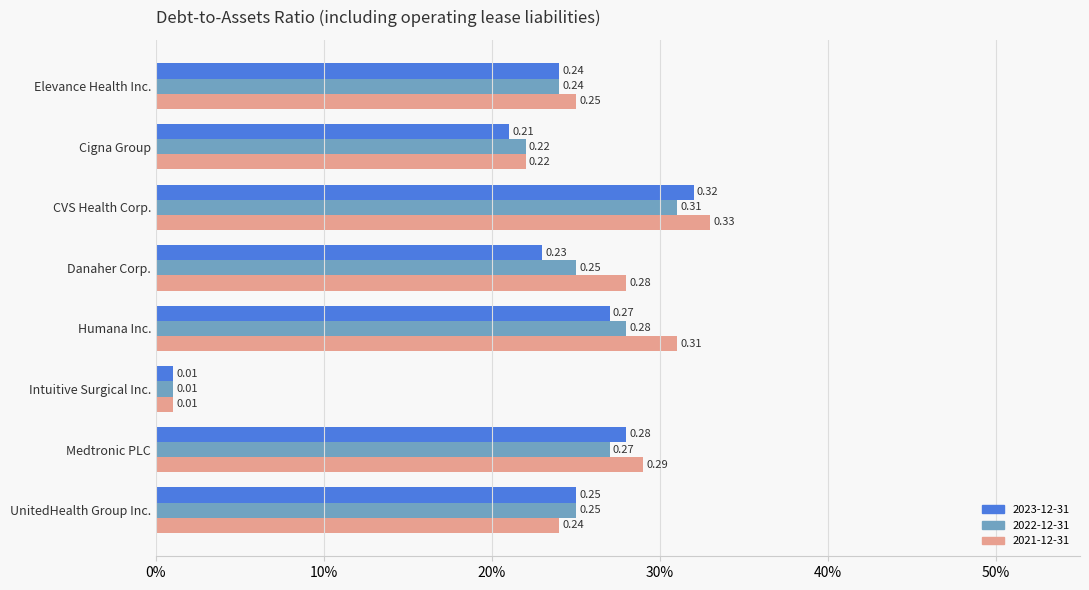

At which category does the chart reach its peak across all series?

CVS Health Corp.